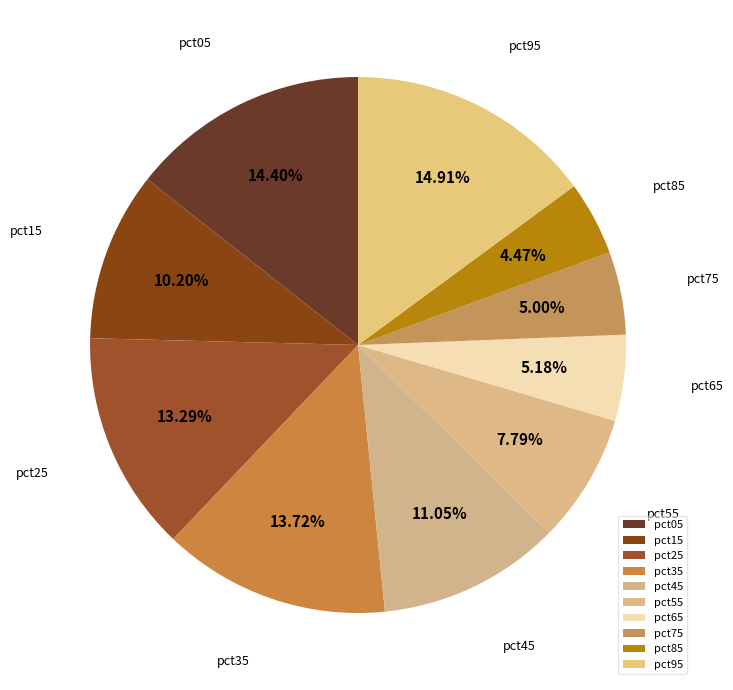

Is it true that pct85 is 17% of the pie?

False